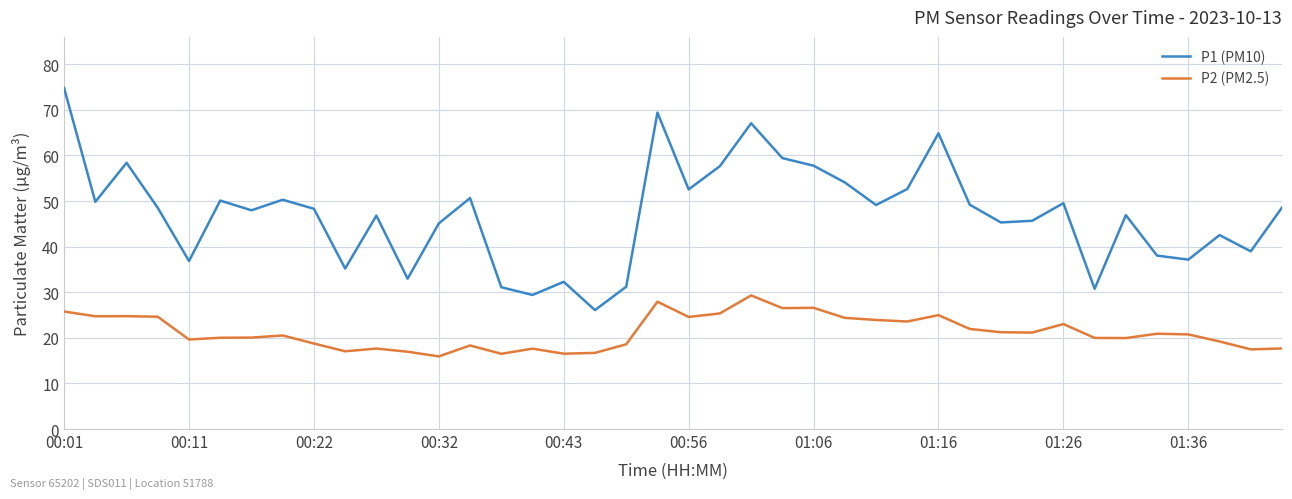

Which series has the largest total across all categories?

P1 (PM10)